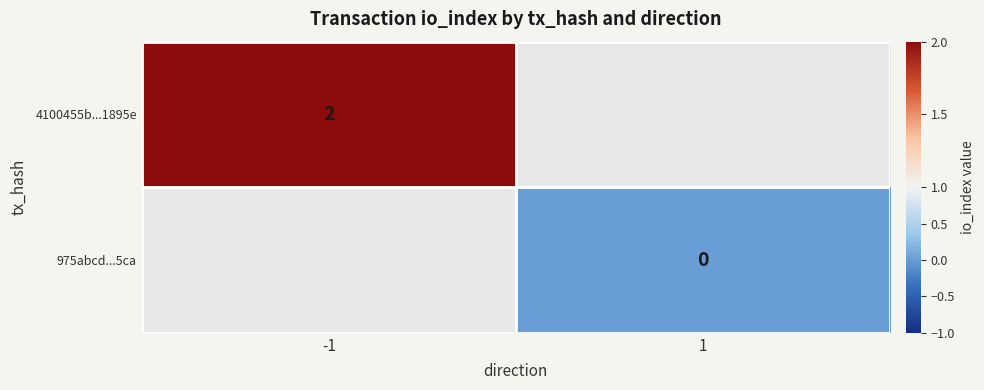

The 4100455b...1895e series shows 2 at -1. True or false?

True